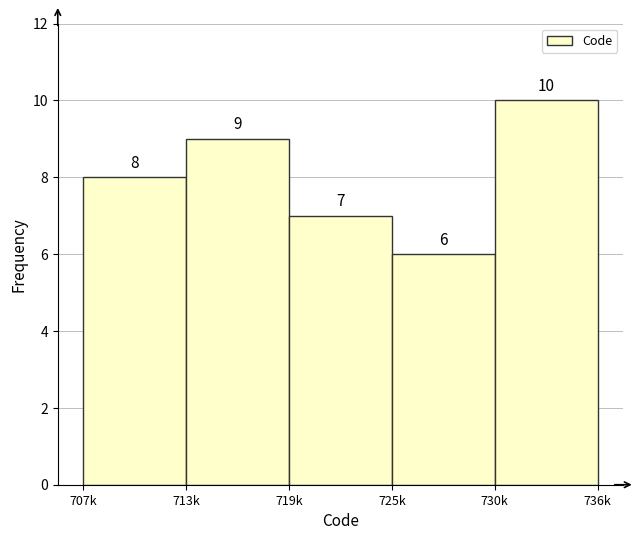

Reading left to right, list all the values displayed in this chart.

8	9	7	6	10